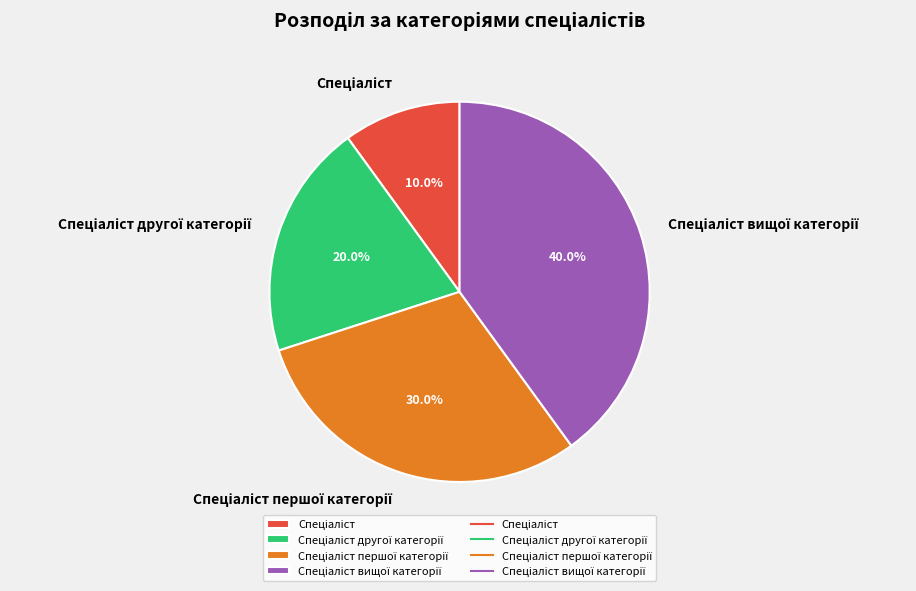

Does any single category account for the majority?

No